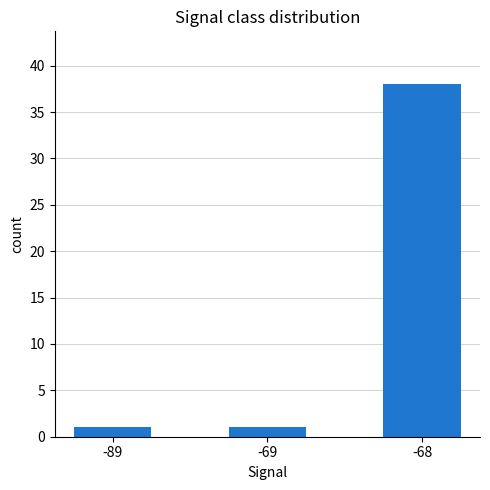

Reading right to left, what are all the values shown in this chart?

38	1	1